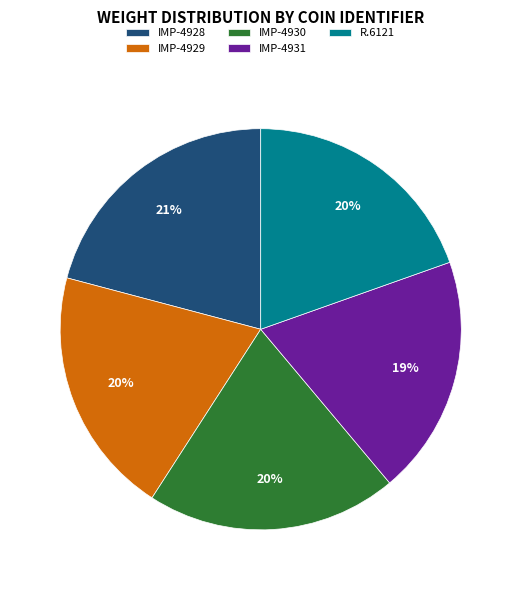

To the nearest percent, what percentage of the pie is IMP-4930?

20%